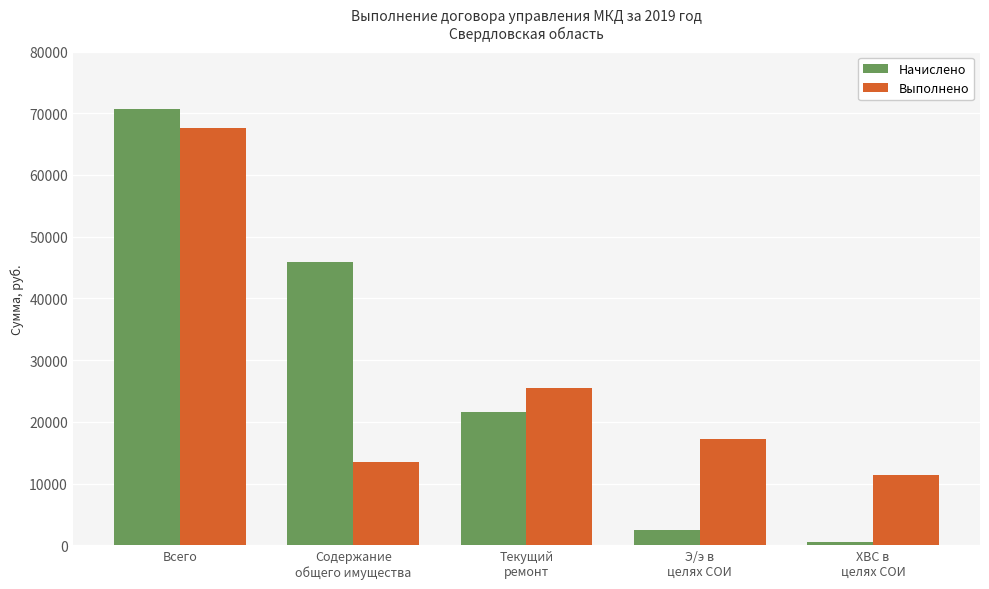

What is the minimum value for Выполнено?

11388.7